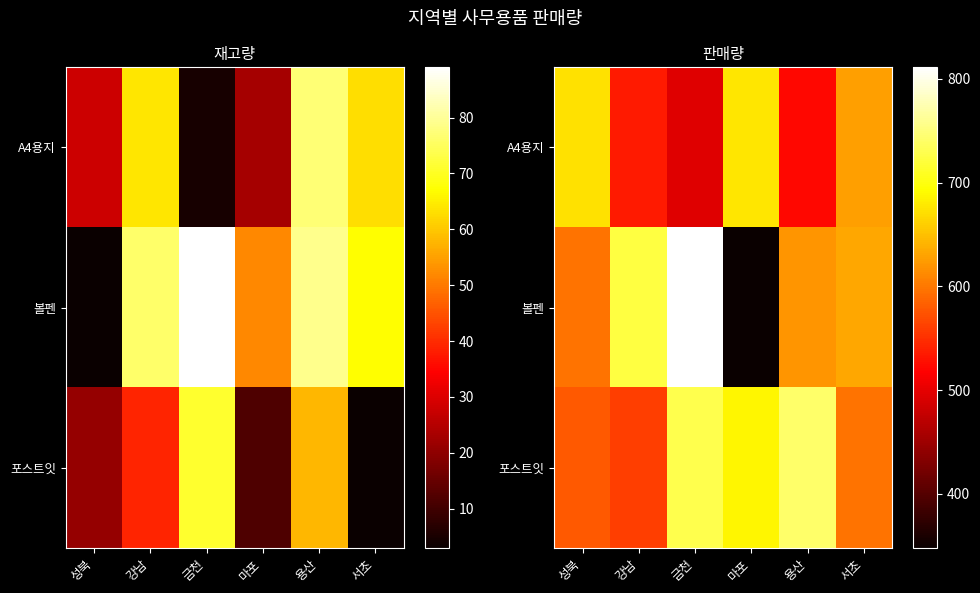

What is the difference between the maximum and minimum values in the 볼펜 series?

463